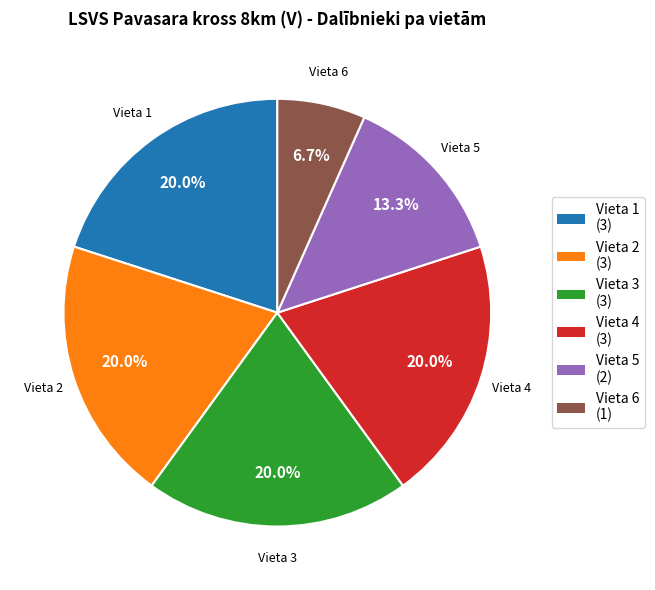

Which category has the smallest portion of the pie?

Vieta 6